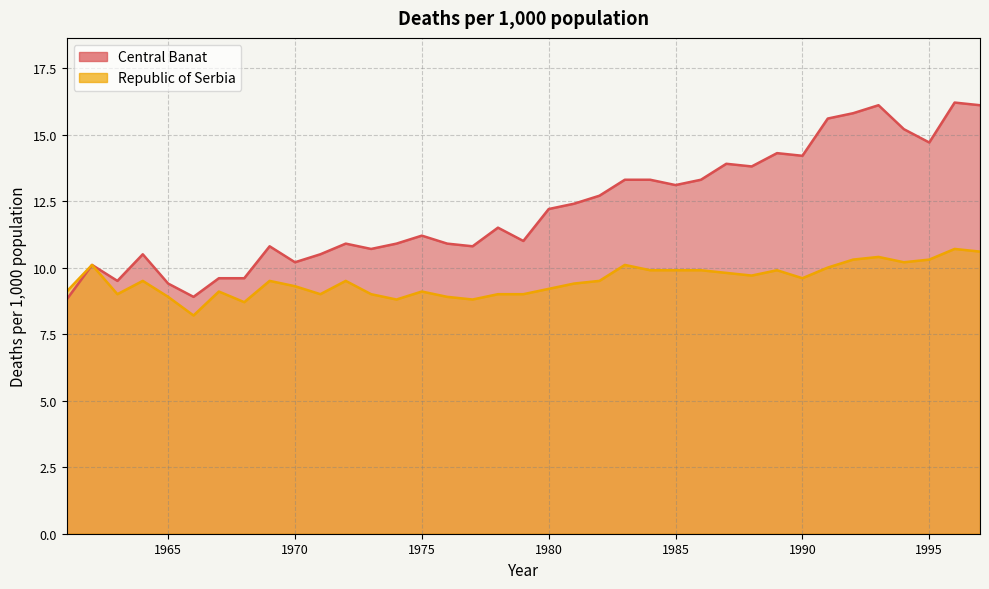

Where does the Republic of Serbia series first go above 9?

1961